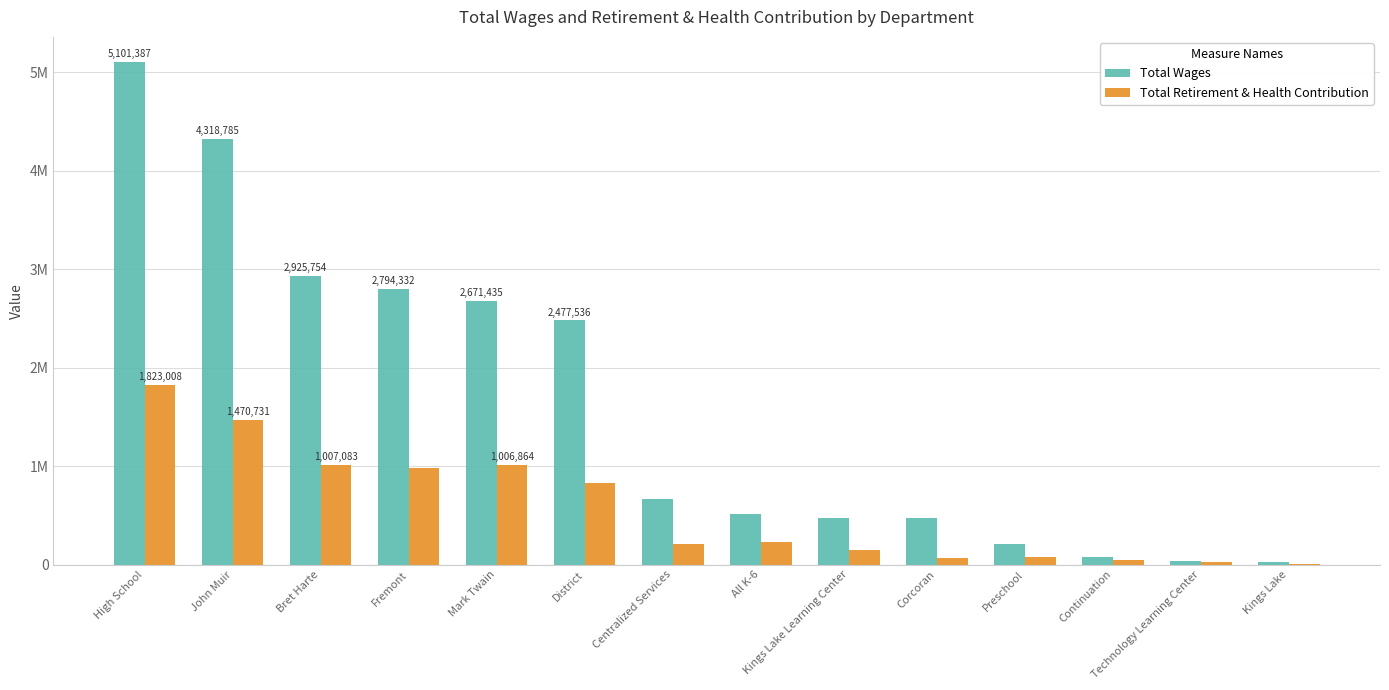

Reading left to right, list all the values displayed in this chart.

Total Wages: 5101387	4318785	2925754	2794332	2671435	2477536	661212	511990	471224	471014	212911	79327	41005	25996
Total Retirement & Health Contribution: 1823008	1470731	1007083	979475	1006864	830963	210830	229056	148525	69193	81270	43863	22092	4895